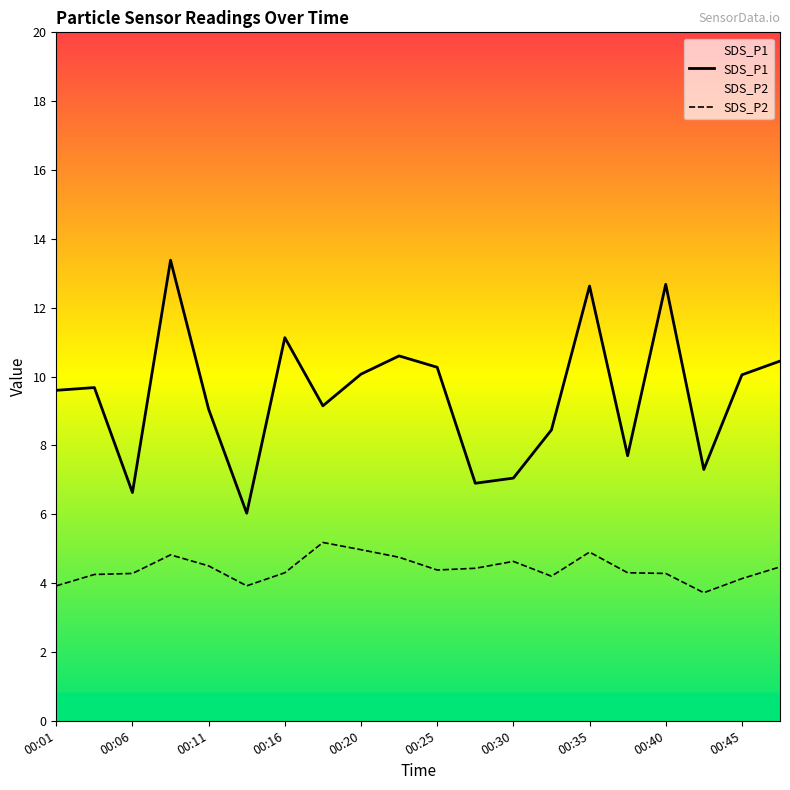

What is the sum of all SDS_P1 values?

188.8